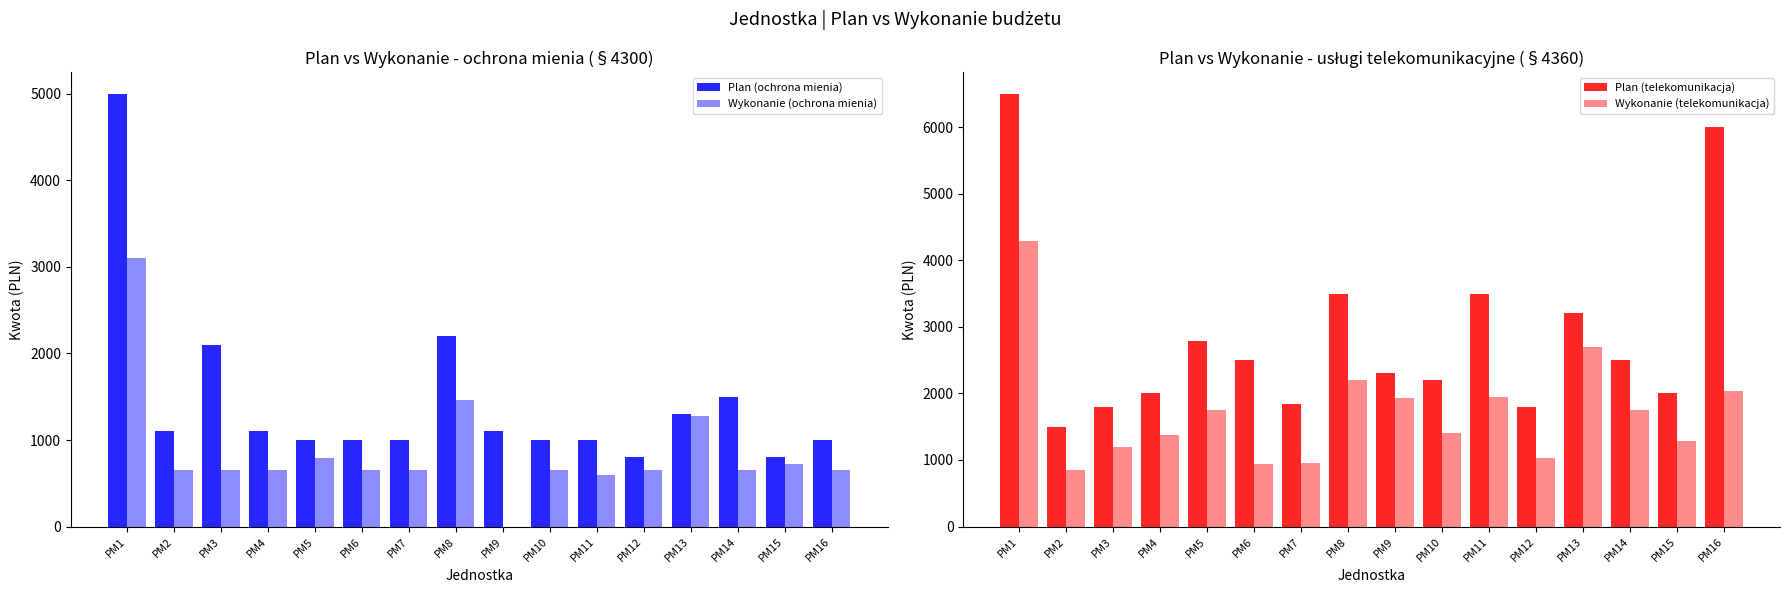

What is the greatest value displayed?

6500.0